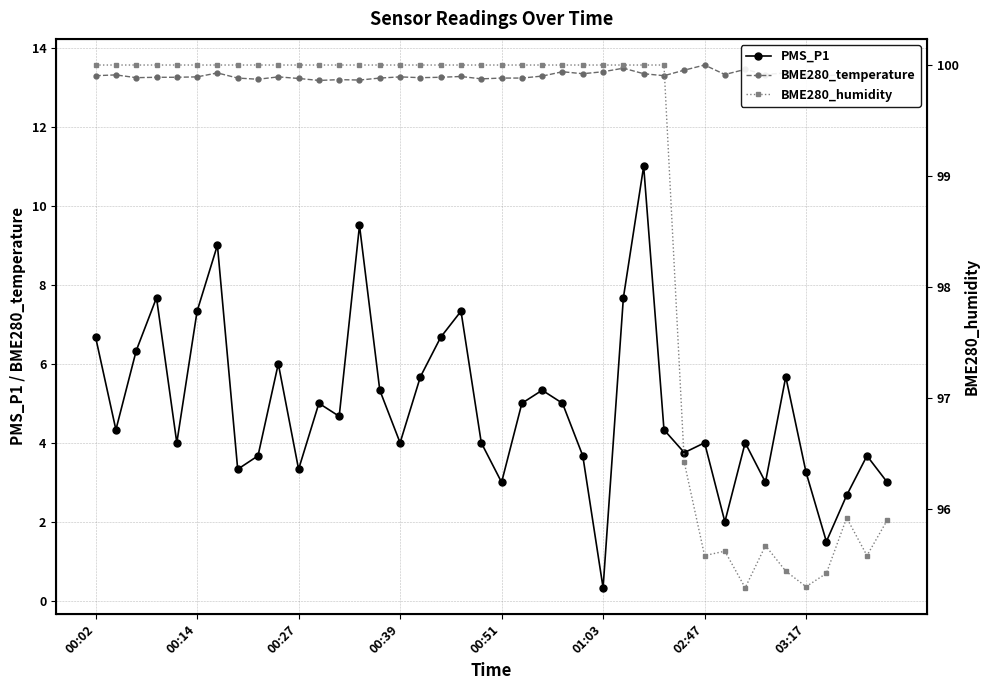

Which series changed the most between 12 and 19?

PMS_P1